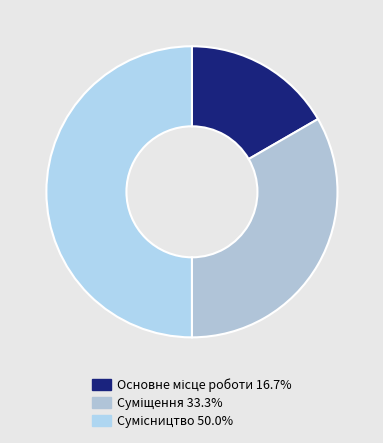

To the nearest percent, what is the average slice percentage?

33%